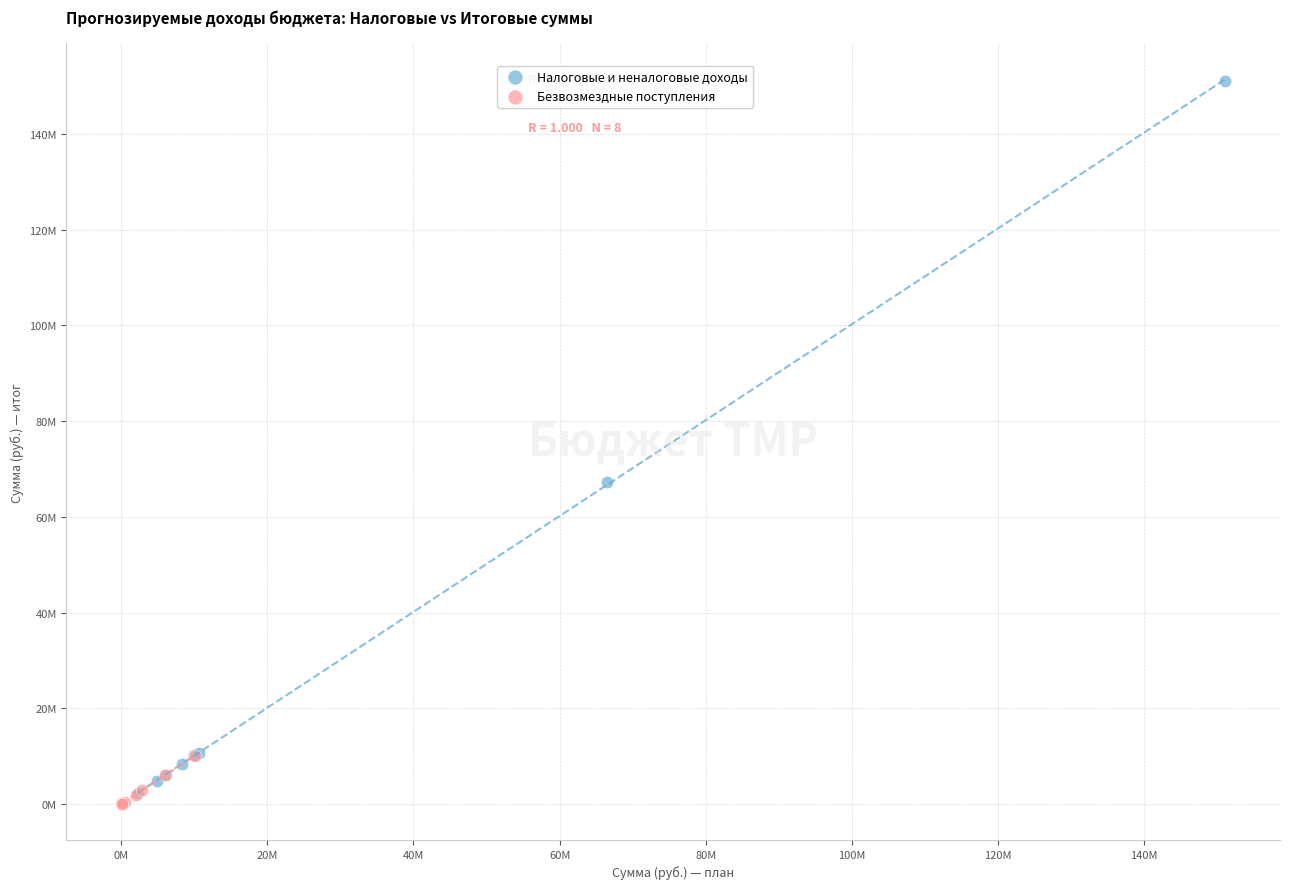

What are all the series names shown in the legend?

Налоговые и неналоговые доходы, Безвозмездные поступления